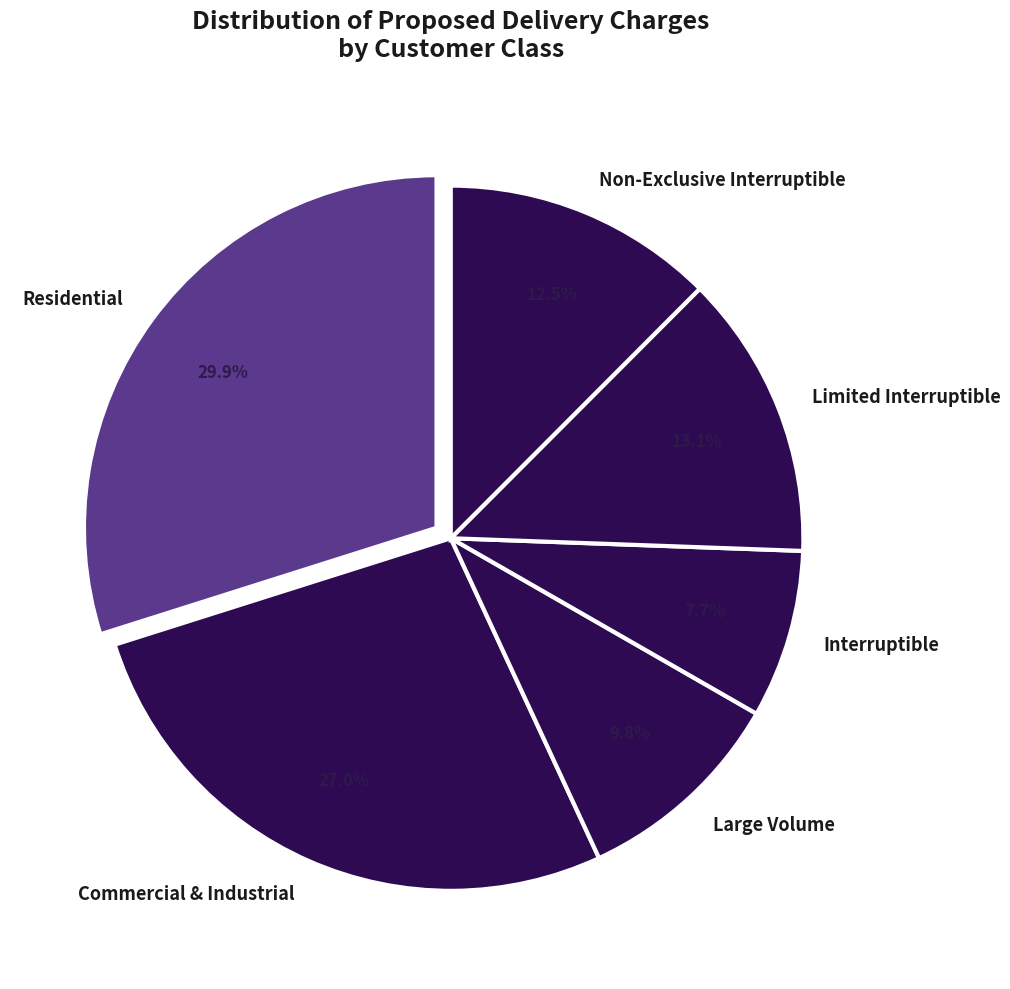

Rank the categories by value from highest to lowest.

Residential, Commercial & Industrial, Limited Interruptible, Non-Exclusive Interruptible, Large Volume, Interruptible